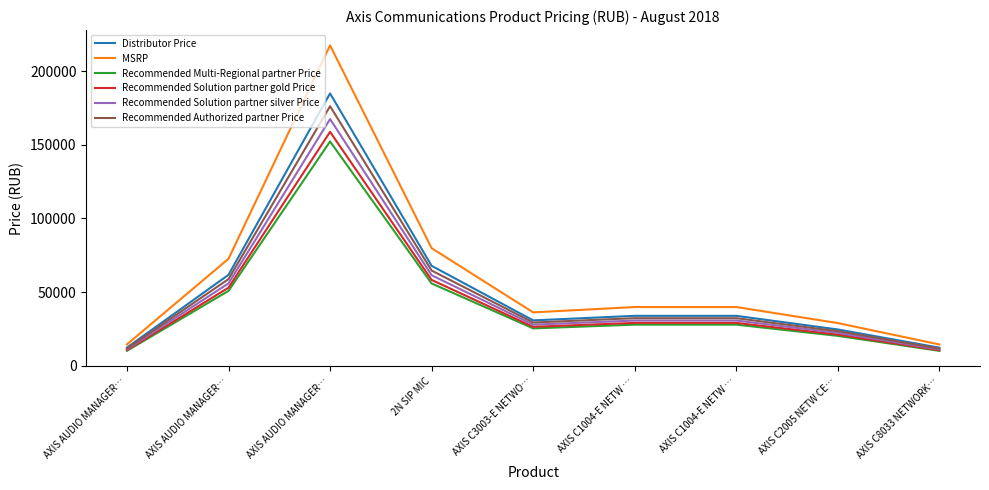

Does the chart have visible grid lines?

No